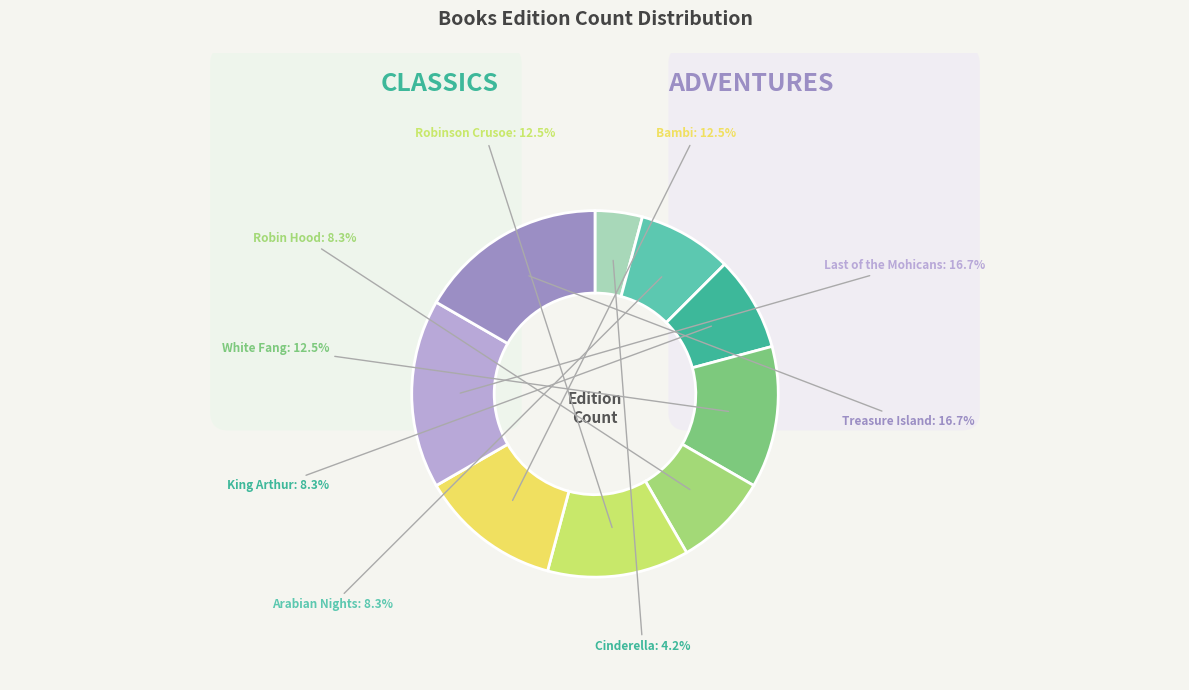

Is there a majority slice in this chart?

Yes